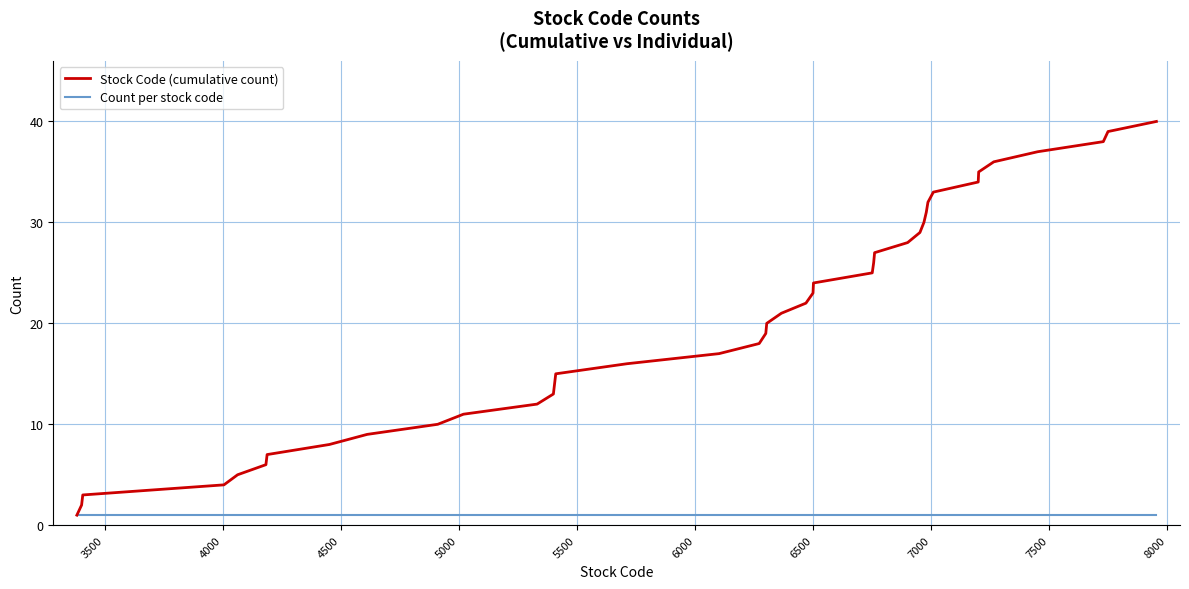

Does the chart display data point markers on the line(s)?

No